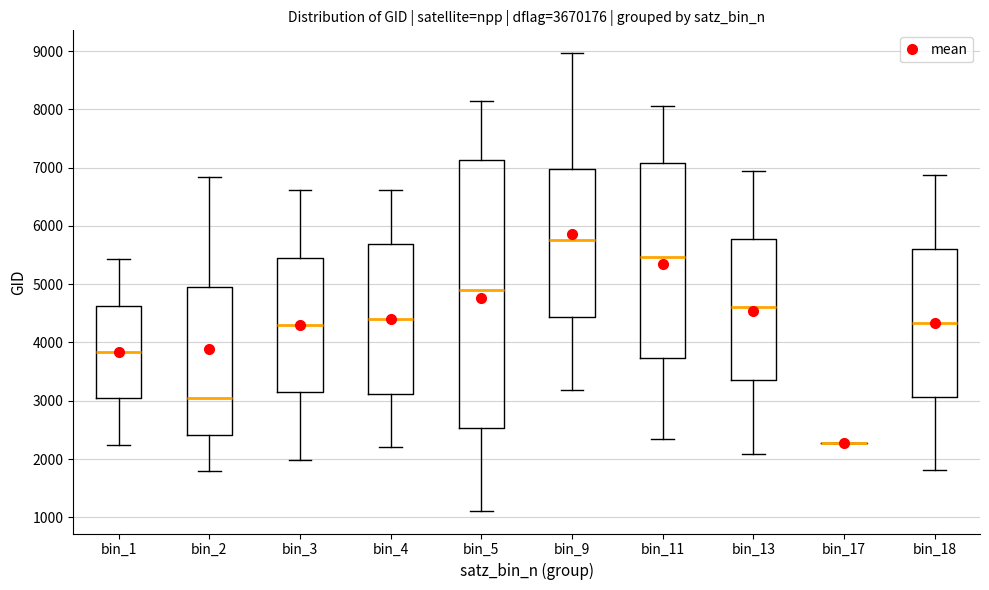

Comparing the boxes themselves (not the whiskers), which one is the tallest?

bin_5